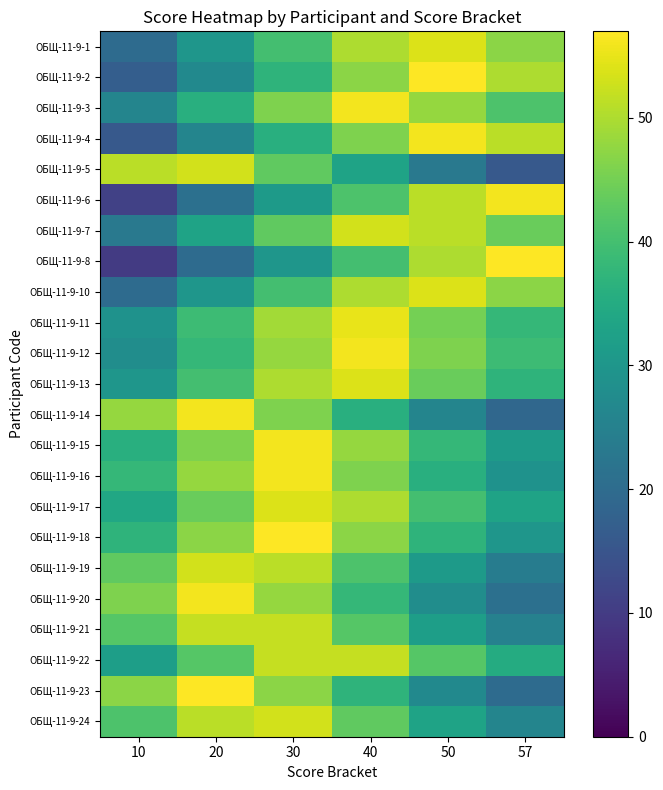

Which series has the largest range (max minus min)?

ОБЩ-11-9-8